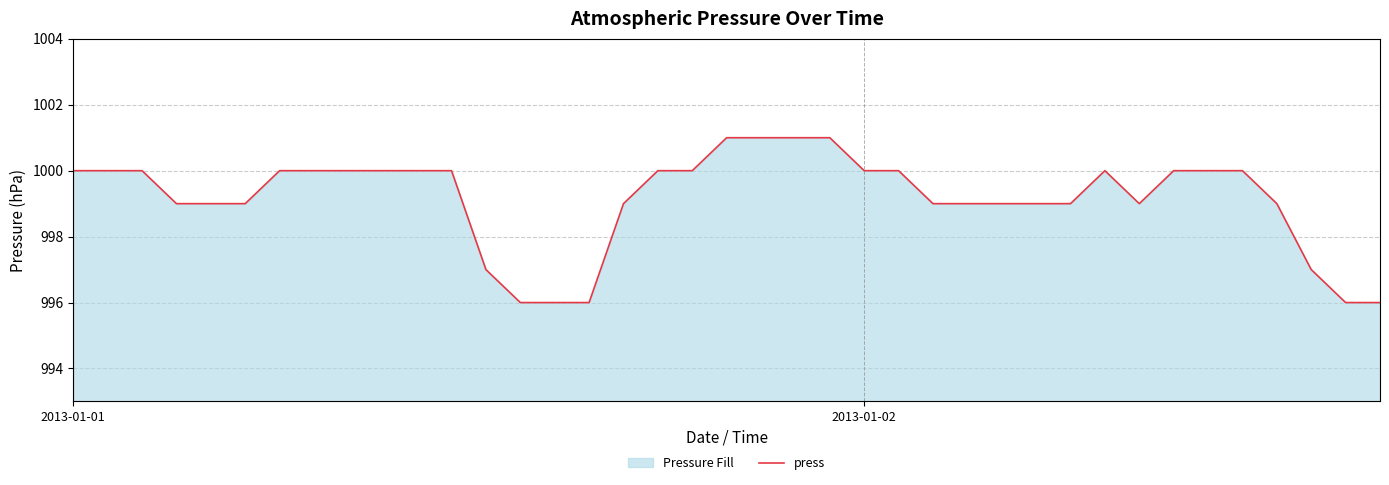

How many lines are shown in the chart?

1